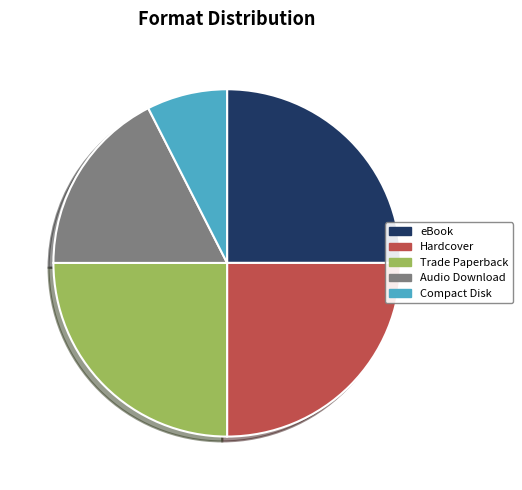

Is it true that Audio Download is 4% of the pie?

False